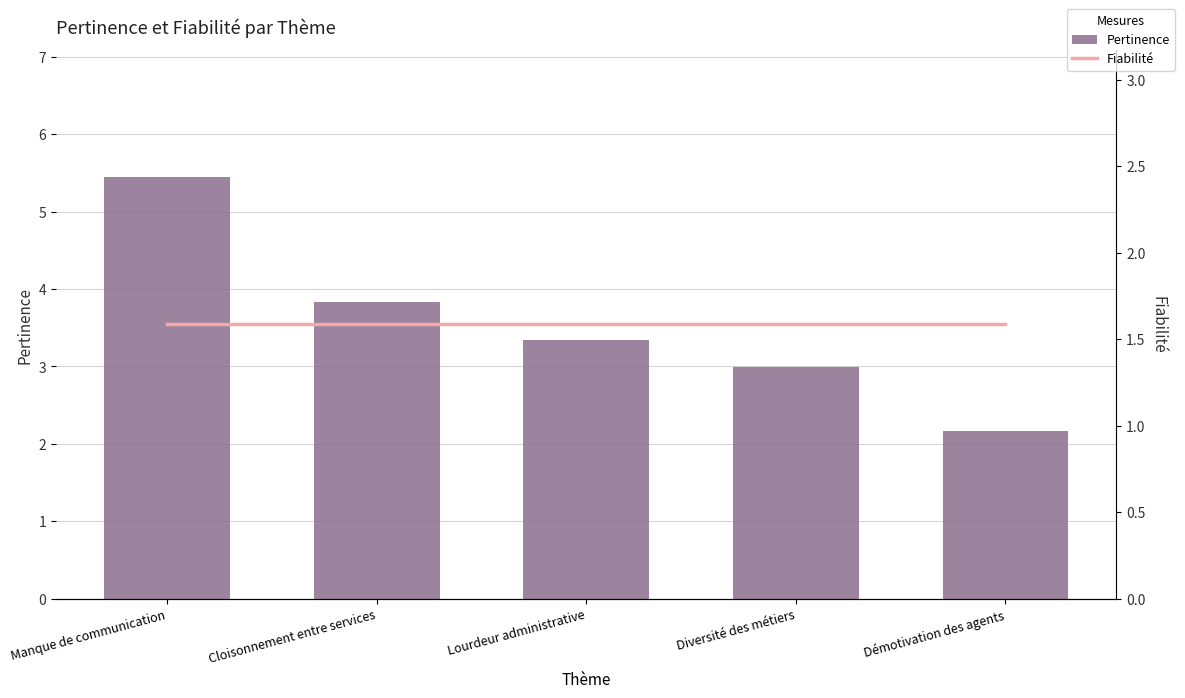

Between Manque de communication and Démotivation des agents, which series saw the biggest shift?

Pertinence